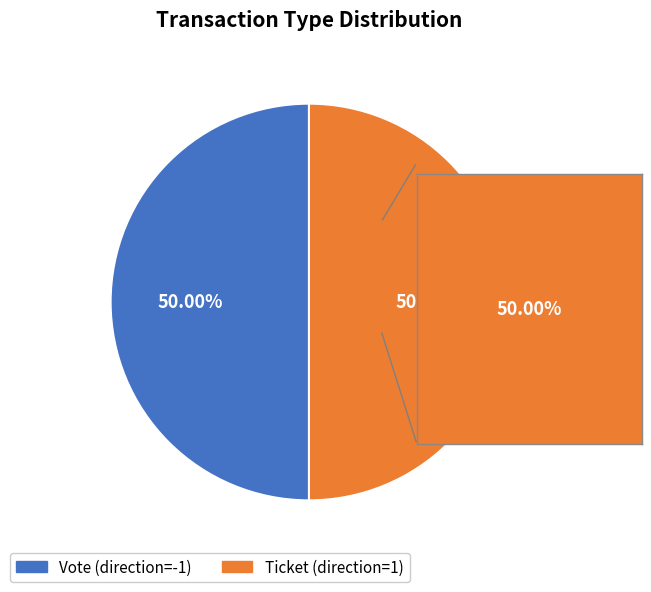

What is the ratio of the value at Ticket to the value at Vote?

1.0